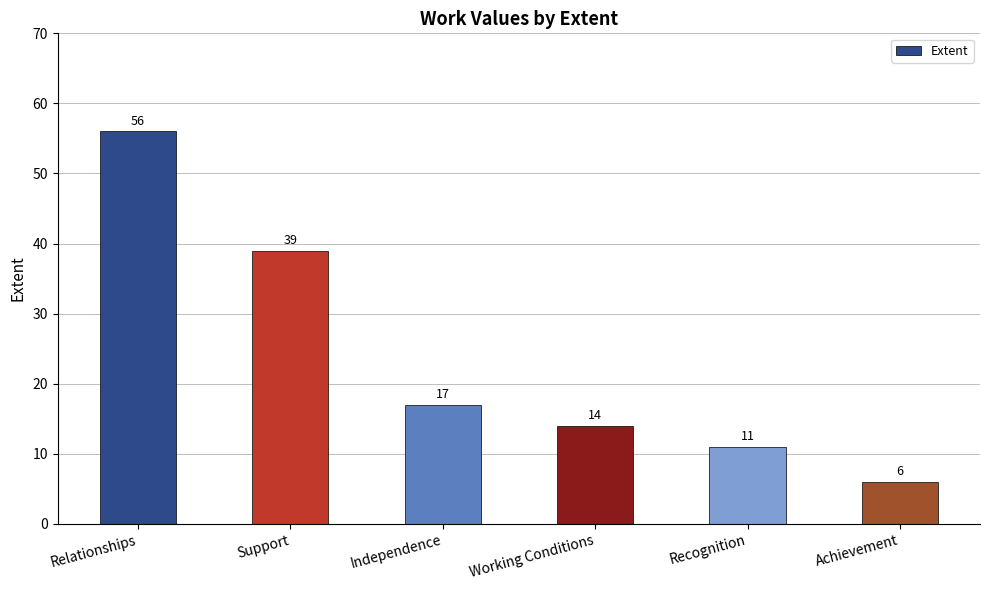

Reading right to left, what are all the values shown in this chart?

Achievement=6	Recognition=11	Working Conditions=14	Independence=17	Support=39	Relationships=56